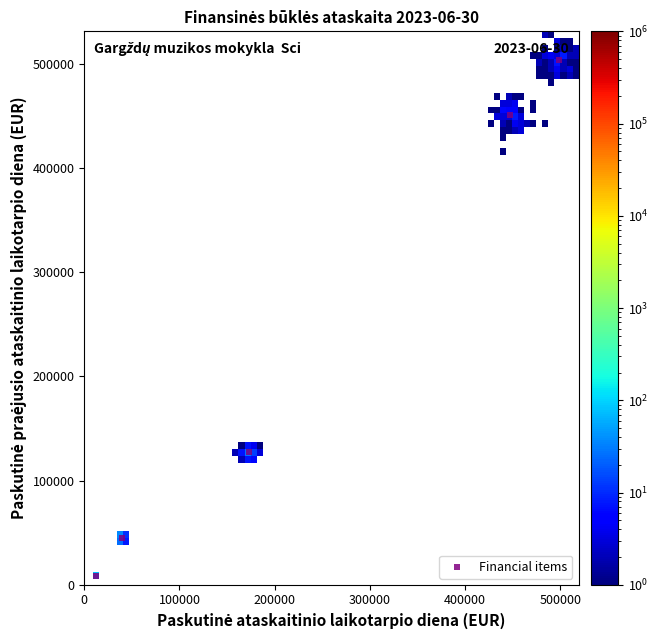

What is the average X value?

234199.9